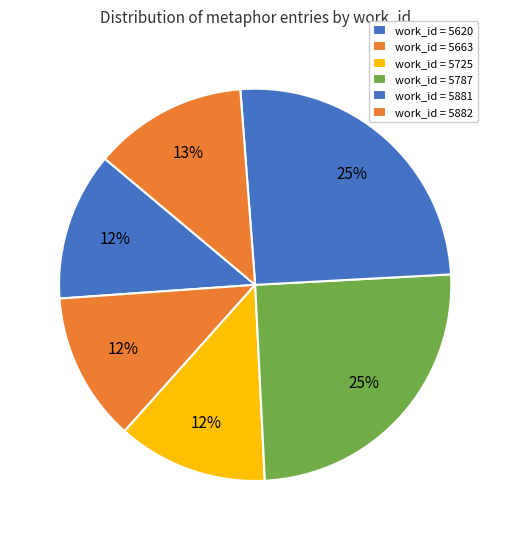

Count the number of slices in the pie.

6